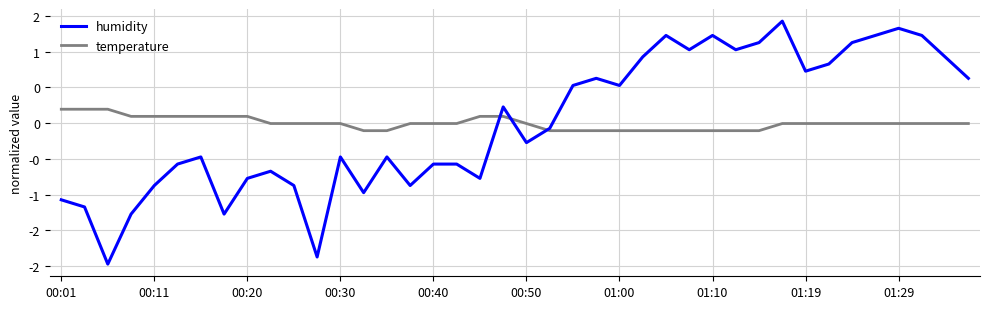

Is this an area chart (filled region under the line)?

No